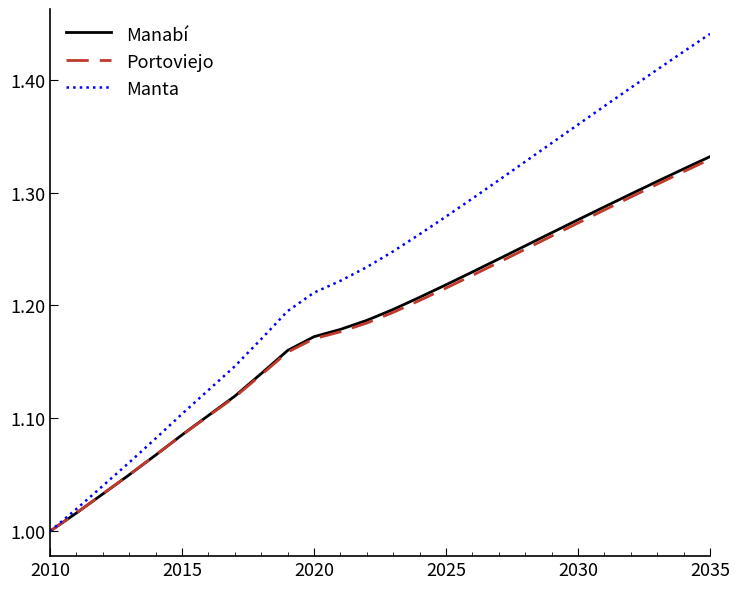

Which series has the widest spread of values?

Manta